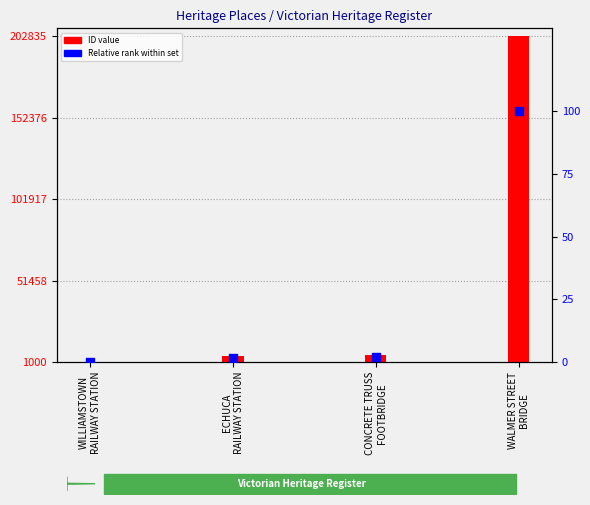

At which category is the sum across all series the highest?

WALMER STREET
BRIDGE